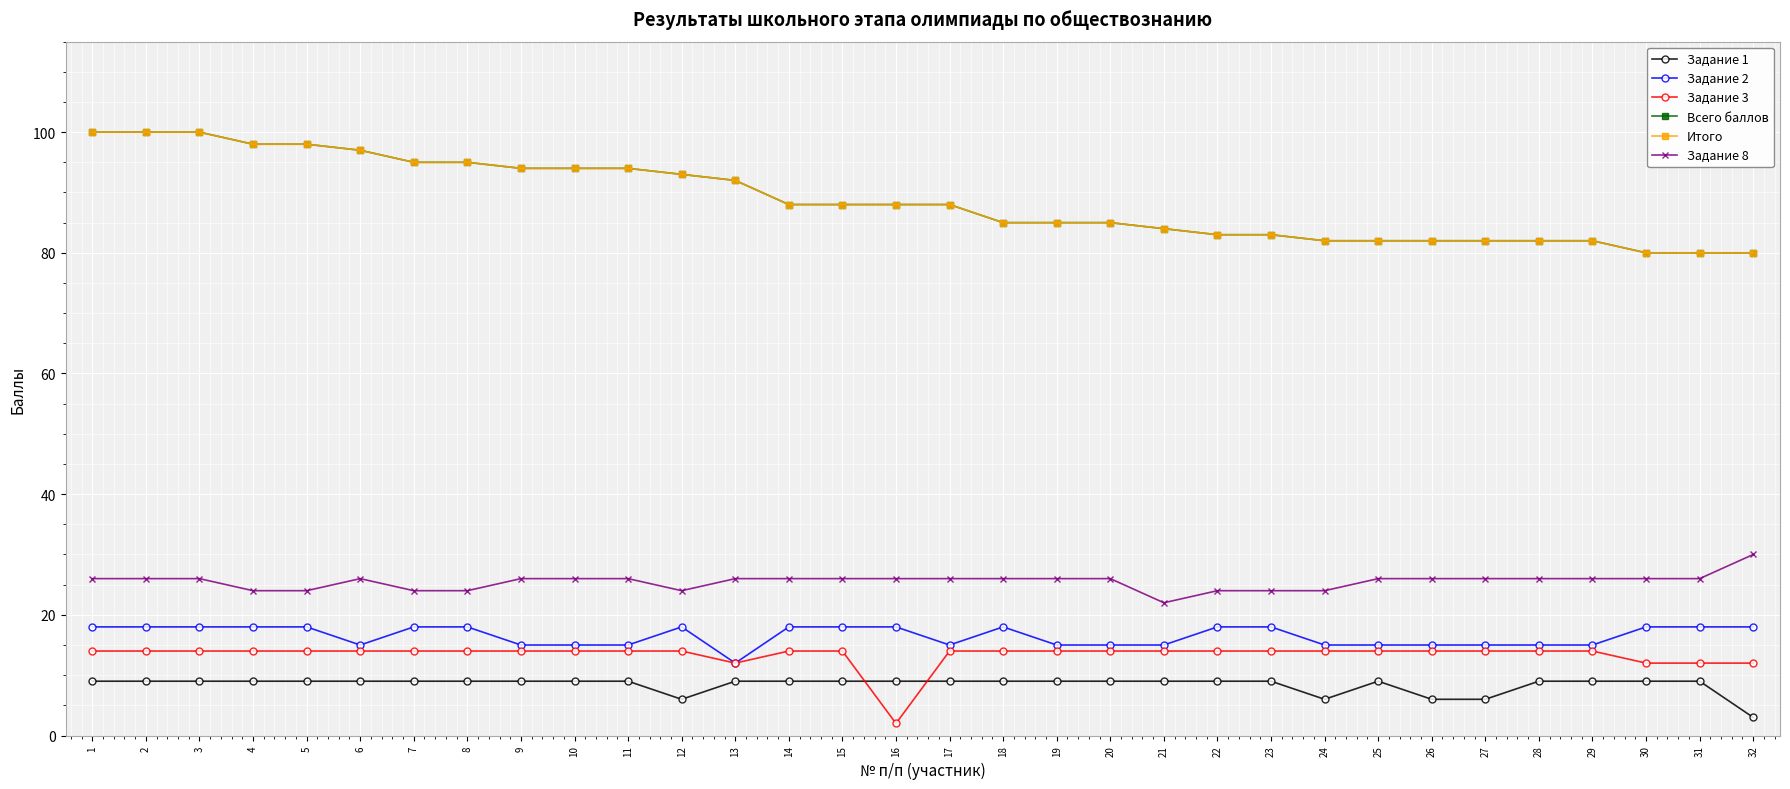

True or false: Всего баллов and Задание 1 cross at least once.

False